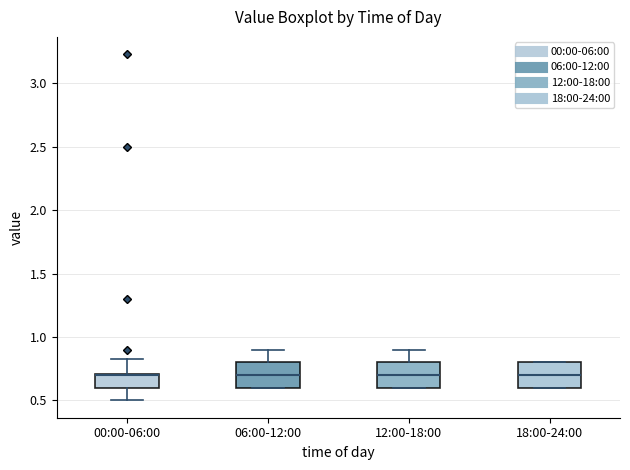

Reading left to right, read every box against the y-axis: the position of its median line, the range the box covers, and the ends of its whiskers. The values are not printed on the chart, so give them approximately, as read against the axis.

00:00-06:00: median 0.70 (drawn on the box's upper edge), box 0.60 to 0.70, whiskers 0.50 to 0.85
06:00-12:00: median 0.70, box 0.60 to 0.80, whiskers 0.60 to 0.90
12:00-18:00: median 0.70, box 0.60 to 0.80, whiskers 0.60 to 0.90
18:00-24:00: median 0.70, box 0.60 to 0.80, whiskers 0.60 to 0.80